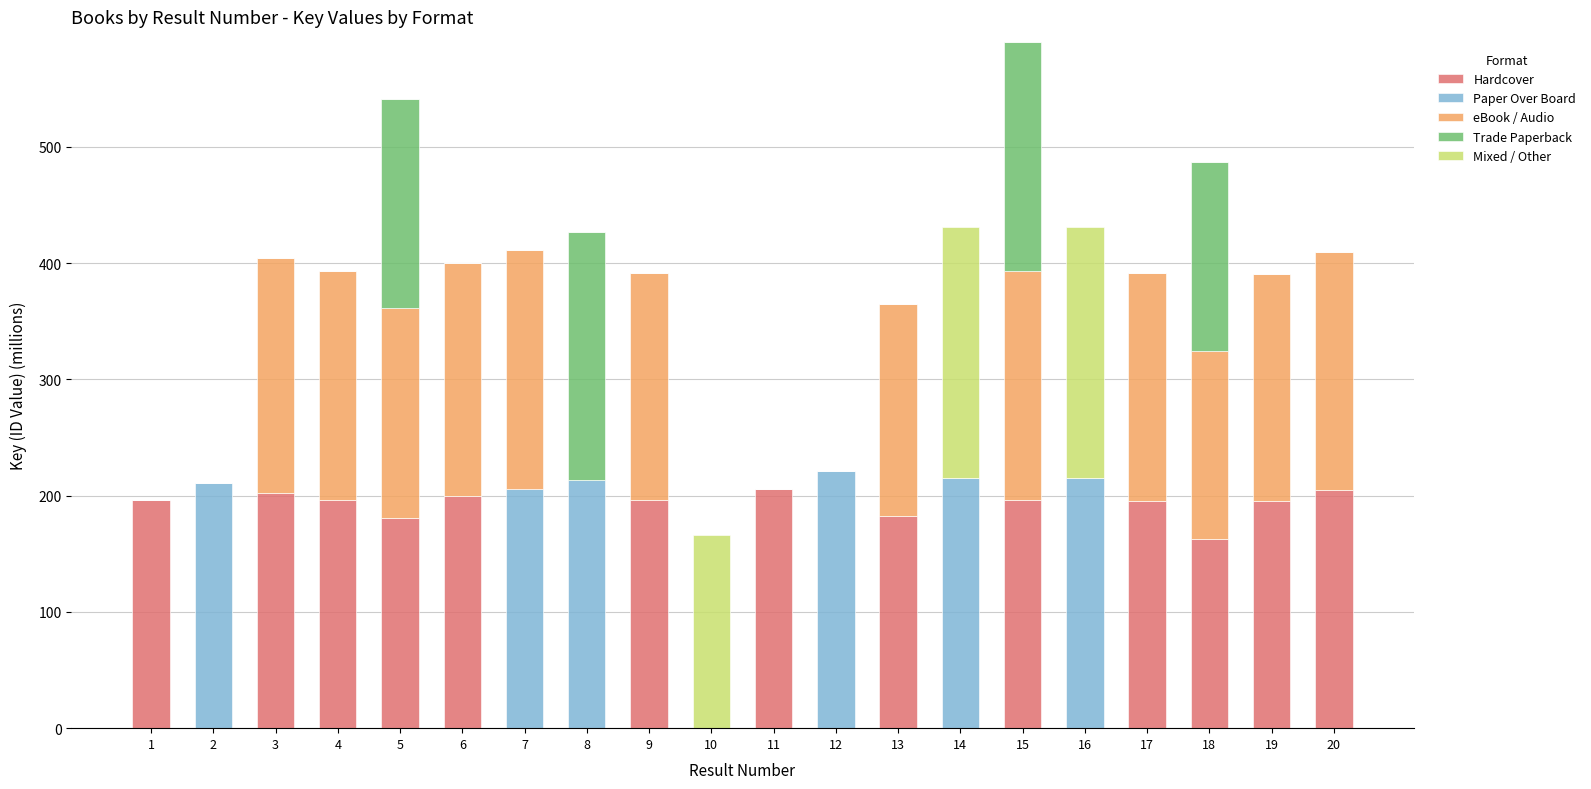

Is it true that Hardcover equals 240.3 at 13?

False